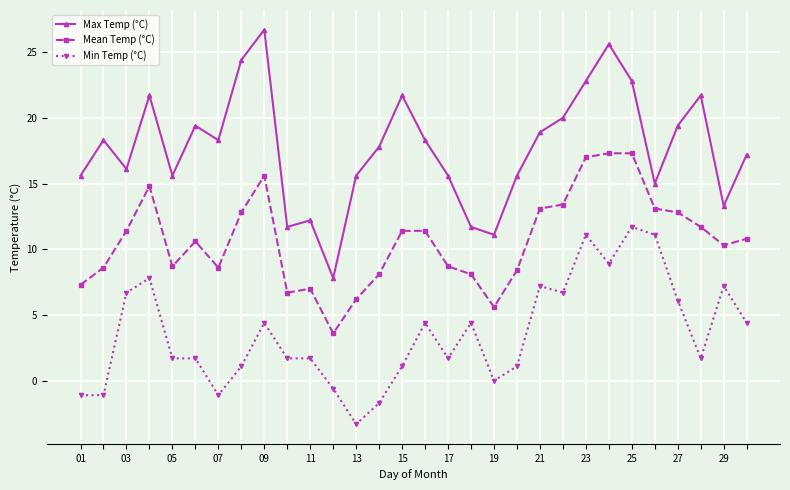

True or false: Min Temp (°C) and Mean Temp (°C) intersect in this chart.

False